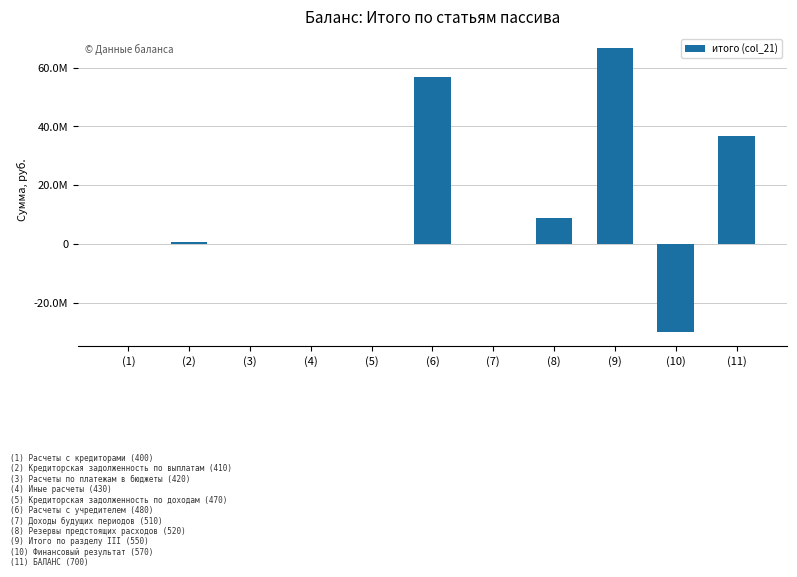

Are the bars horizontal?

No